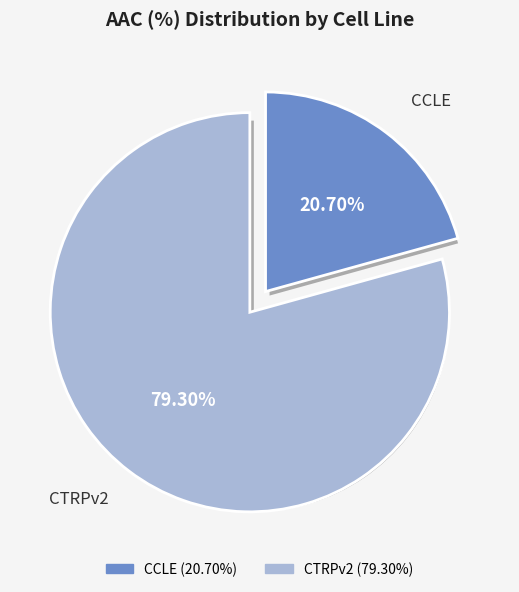

Is there any slice that represents more than half of the pie?

Yes